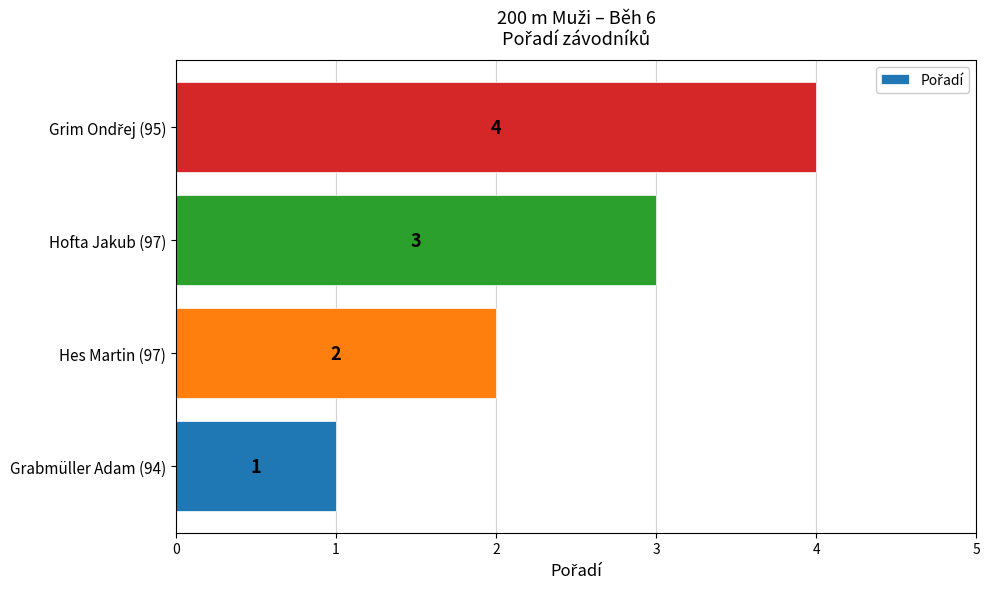

What is the ratio of the value at Hofta Jakub (97) to the value at Hes Martin (97)?

1.5